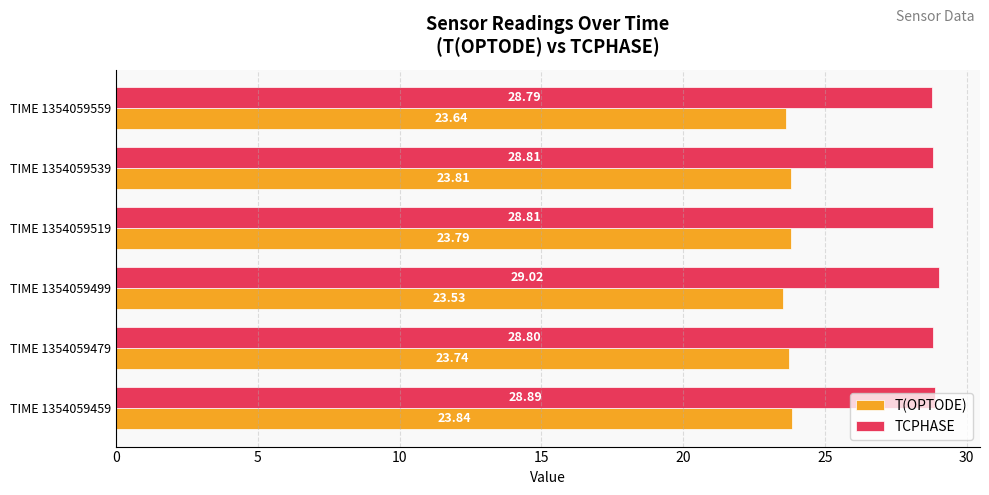

List the series in order of their peak value, lowest first.

T(OPTODE), TCPHASE